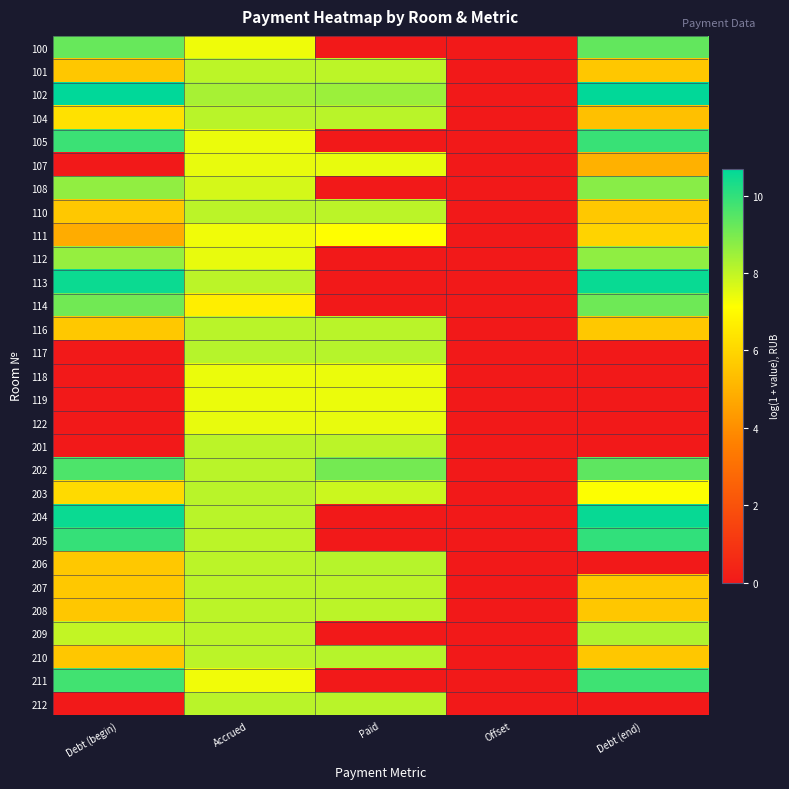

Count the number of categories in the chart.

5